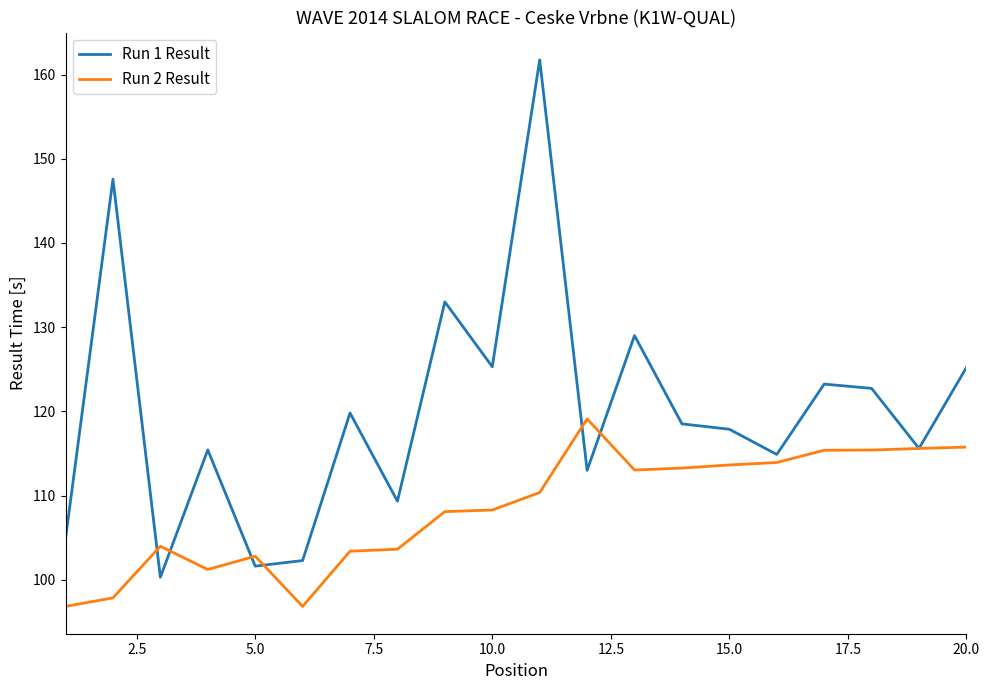

What is the minimum value for Run 1 Result?

100.3